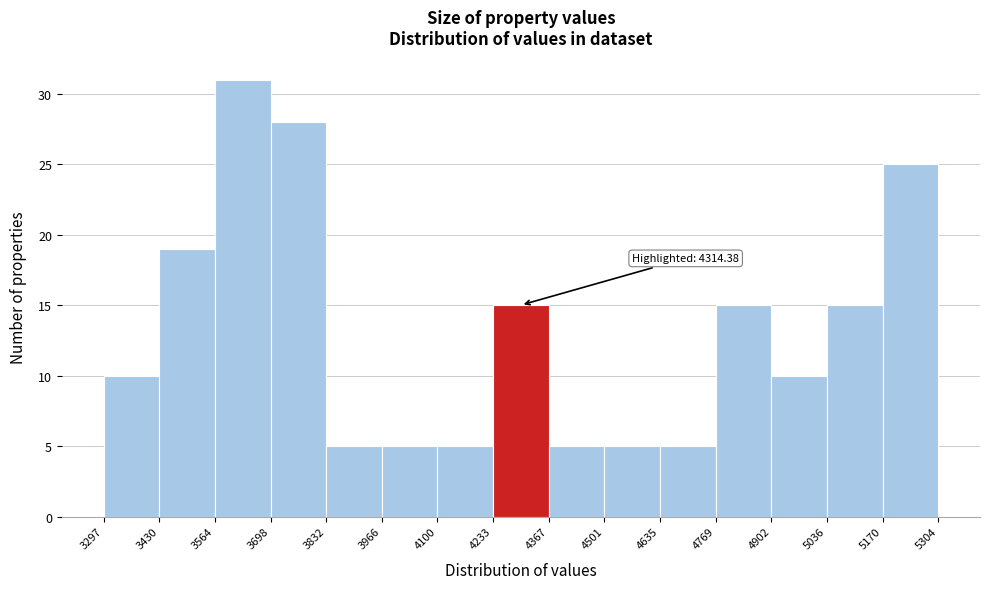

Which range on the x-axis has the tallest bar?

3564 to 3698